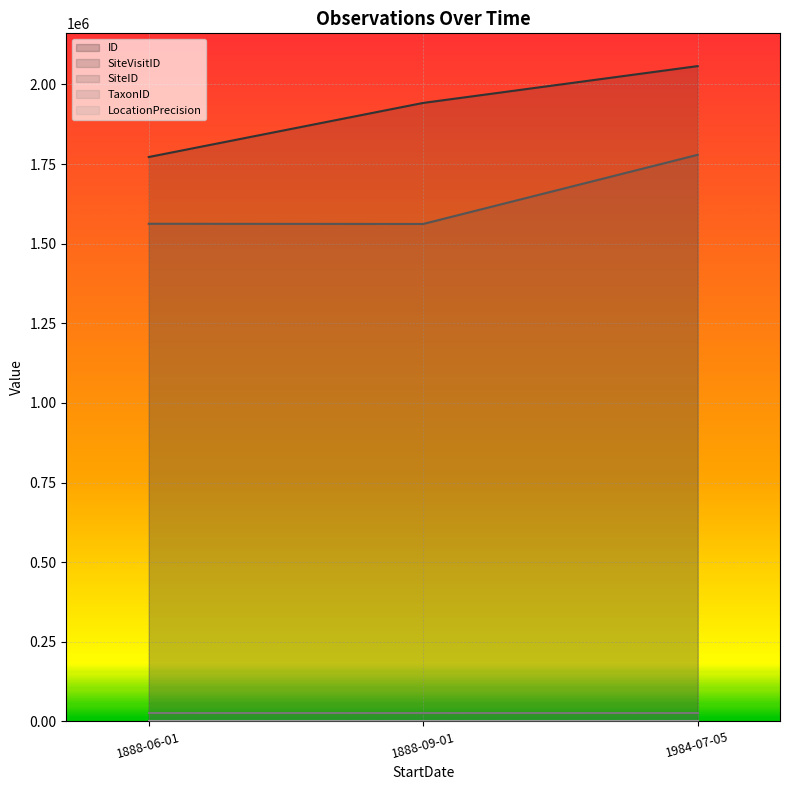

The value of ID at 1888-09-01 is 2. True or false?

False